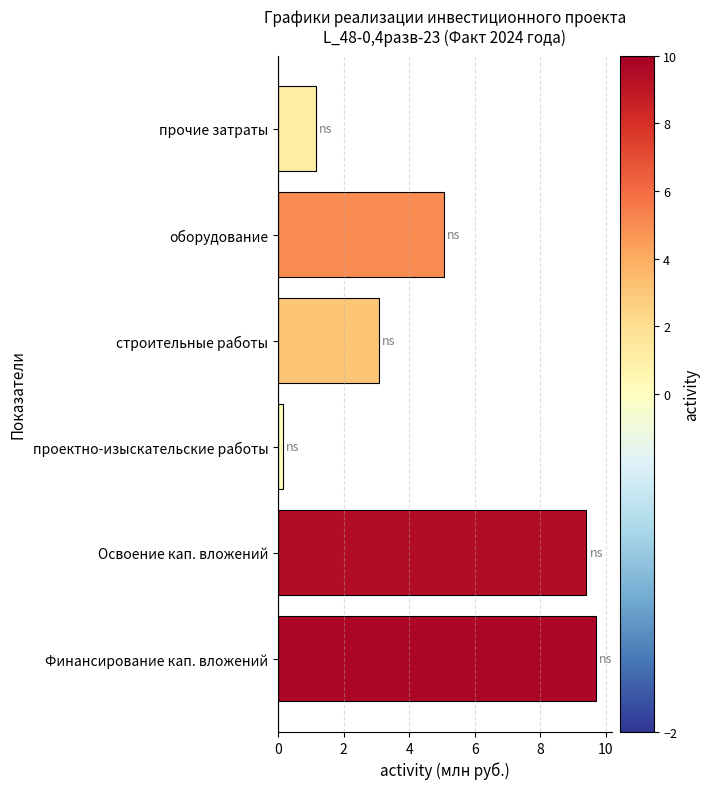

What is the change in value from Финансирование кап. вложений to Освоение кап. вложений?

-0.3